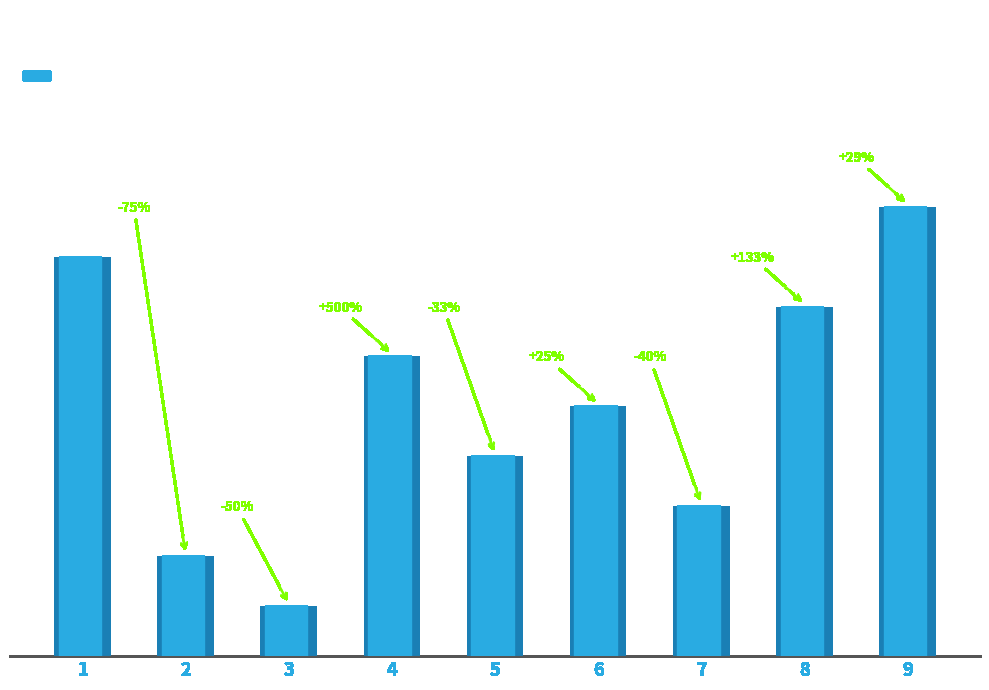

Between 3 and 8, which is larger?

8